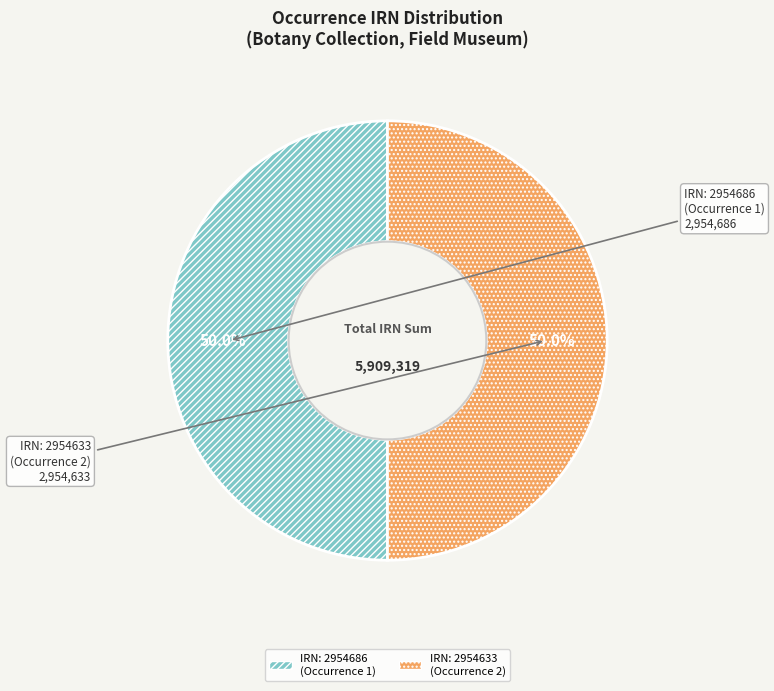

Combined, what portion of the pie is IRN: 2954633 (Occurrence 2) and IRN: 2954686 (Occurrence 1)?

100.0%